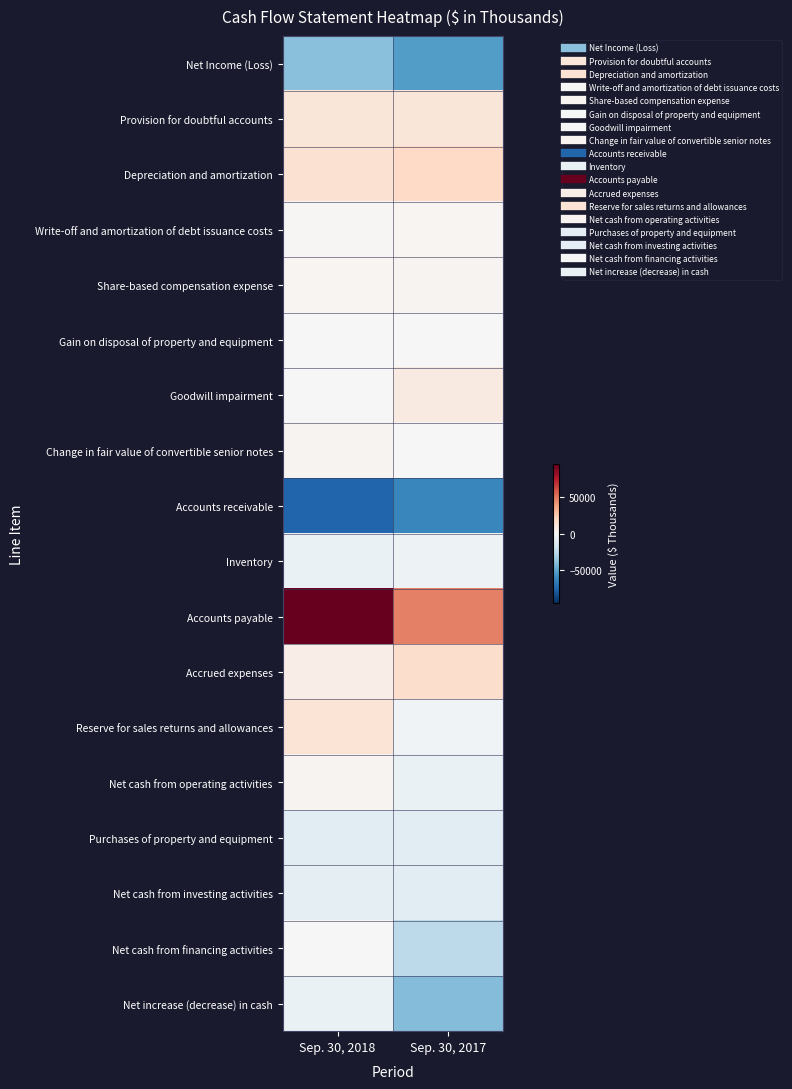

At which category is the sum across all series the highest?

Sep. 30, 2018